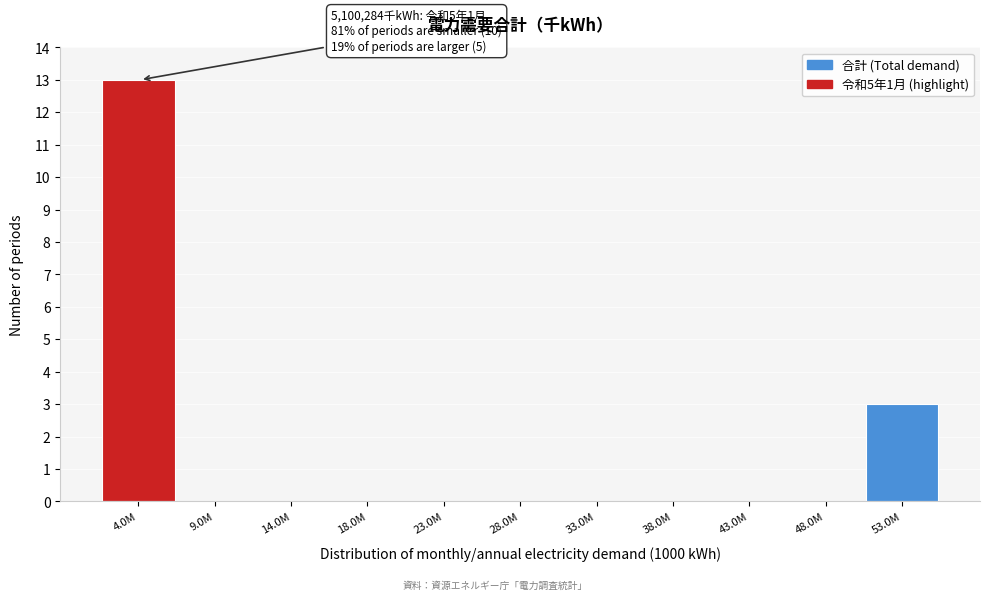

Reading right to left, extract all data points from this chart.

53.0M=3	48.0M=0	43.0M=0	38.0M=0	33.0M=0	28.0M=0	23.0M=0	18.0M=0	14.0M=0	9.0M=0	4.0M=13